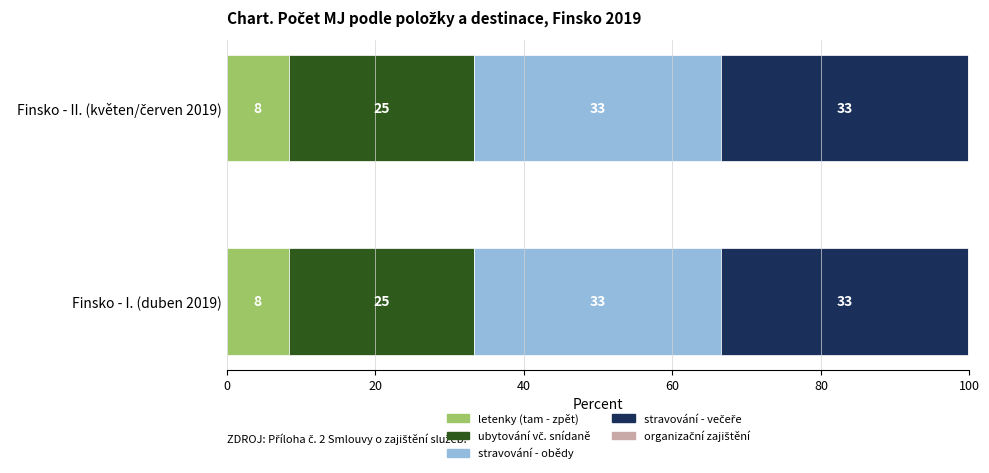

Are the bars horizontal?

Yes